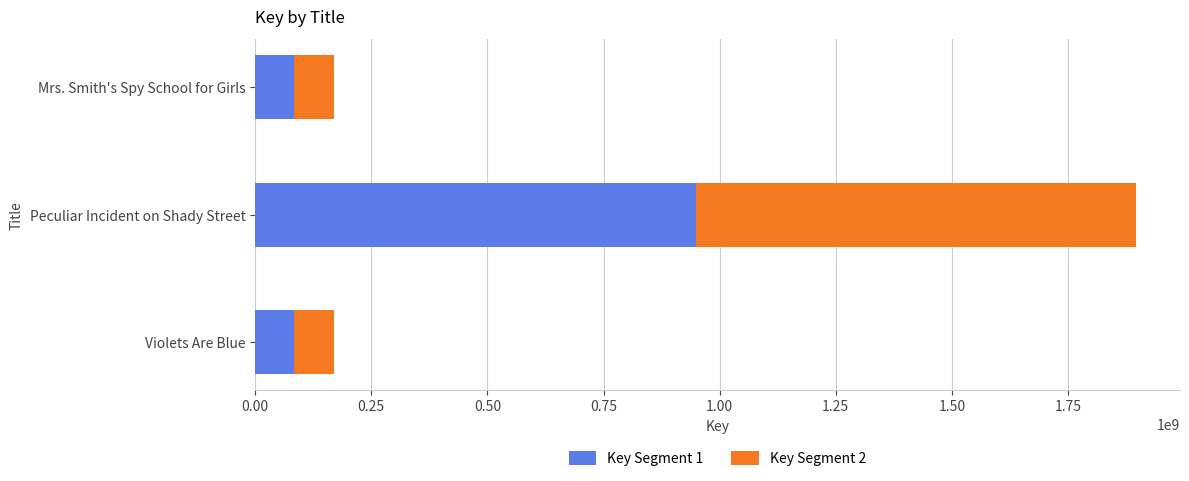

The Key Segment 1 series shows 1527914451 at Peculiar Incident on Shady Street. True or false?

False